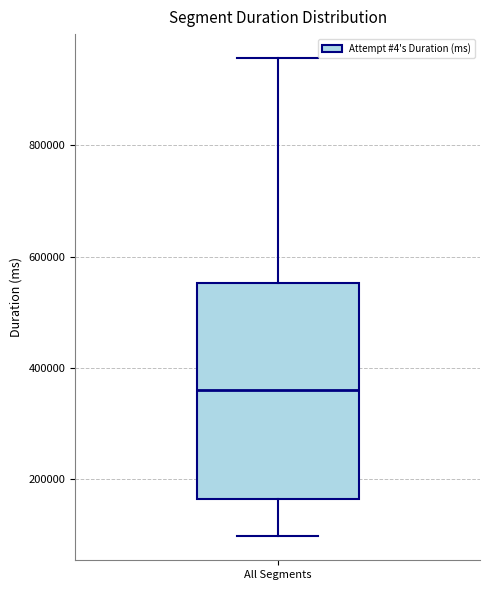

Where does the median line of the box for All Segments sit on the y-axis? The values are not printed on the chart, so give them approximately, as read against the axis.

360000